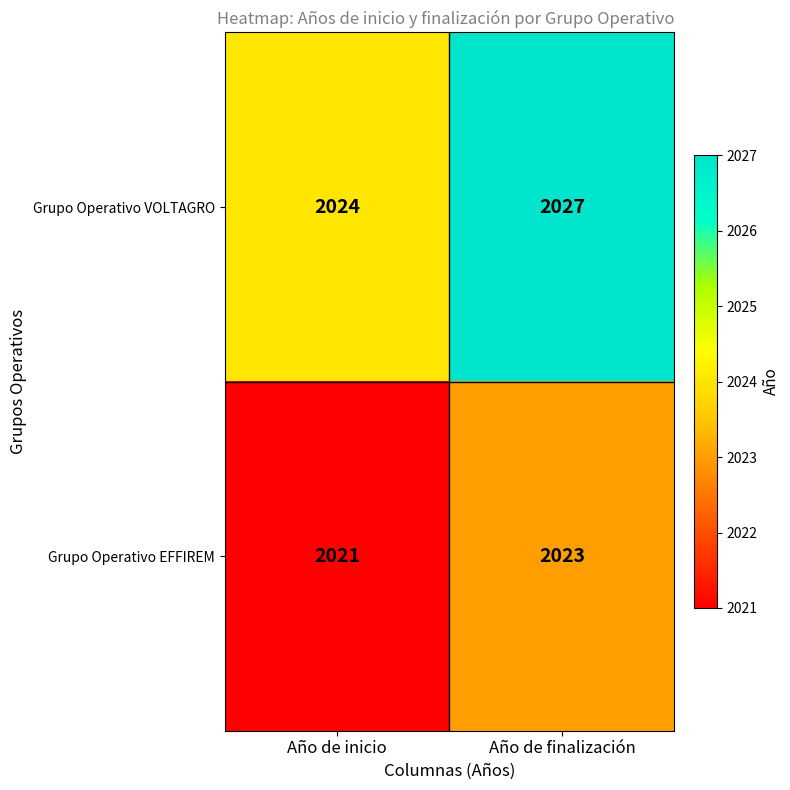

Read the Grupo Operativo EFFIREM value at Año de inicio.

2021